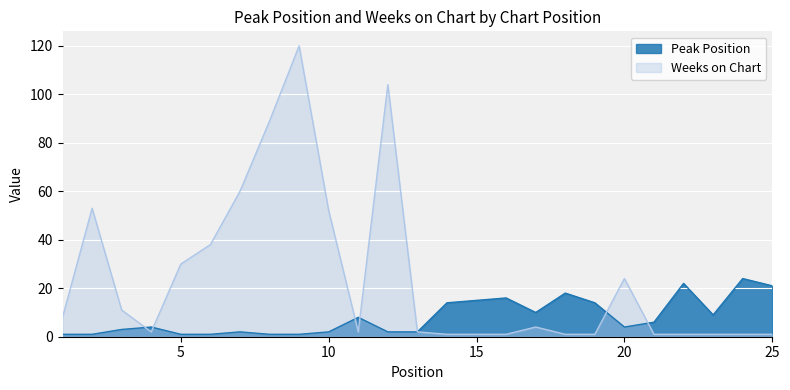

How many lines are shown in the chart?

2